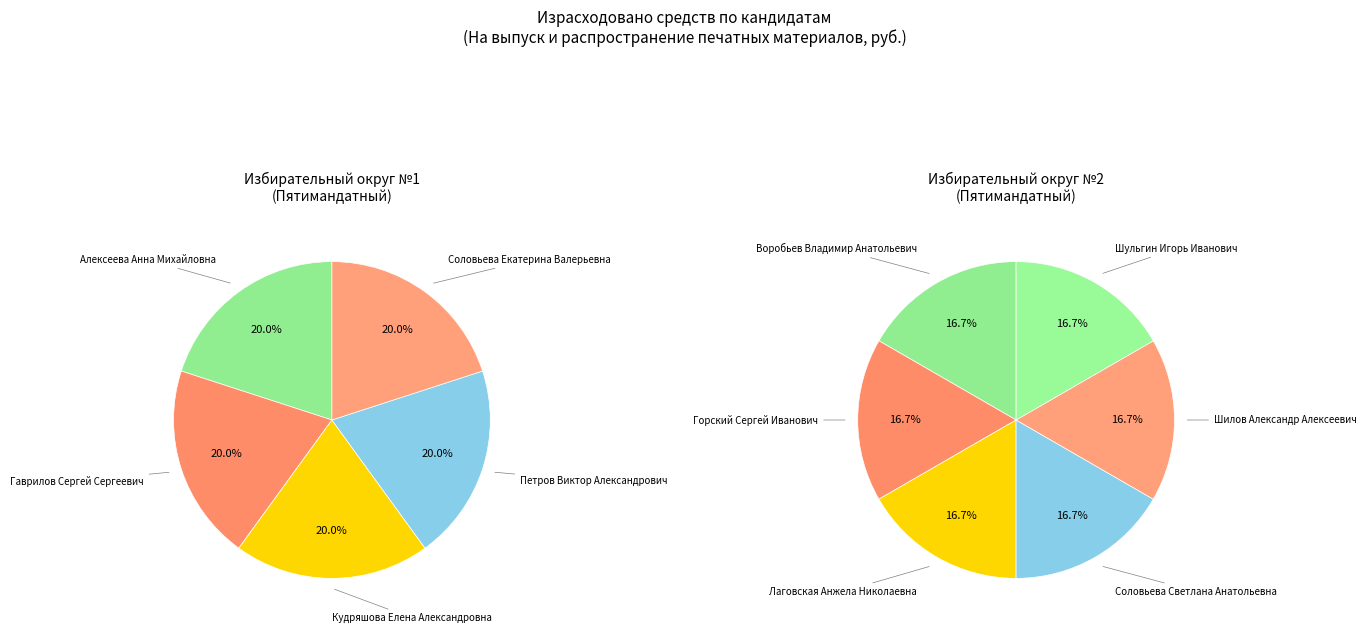

Is there a majority slice in this chart?

No